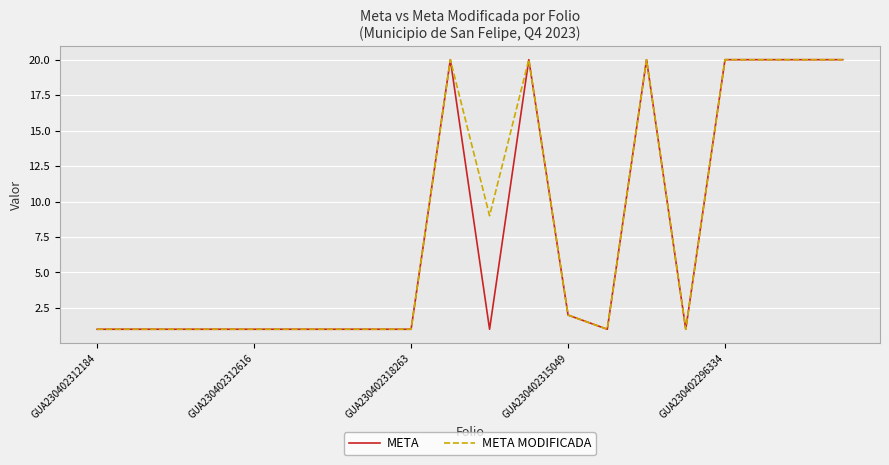

What is the greatest value displayed?

20